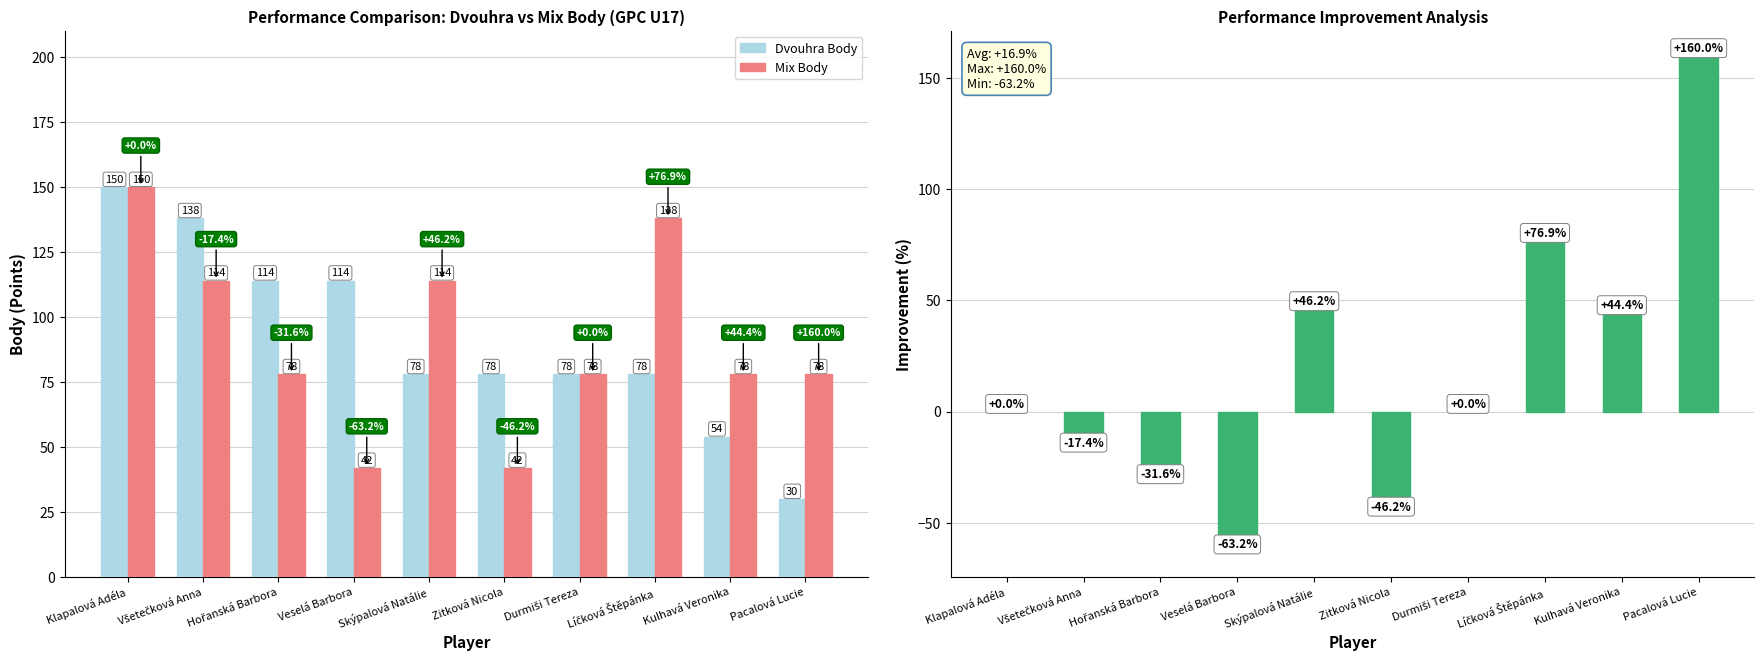

True or false: Improvement (%) has a value of 0.0 at Durmiši Tereza.

True